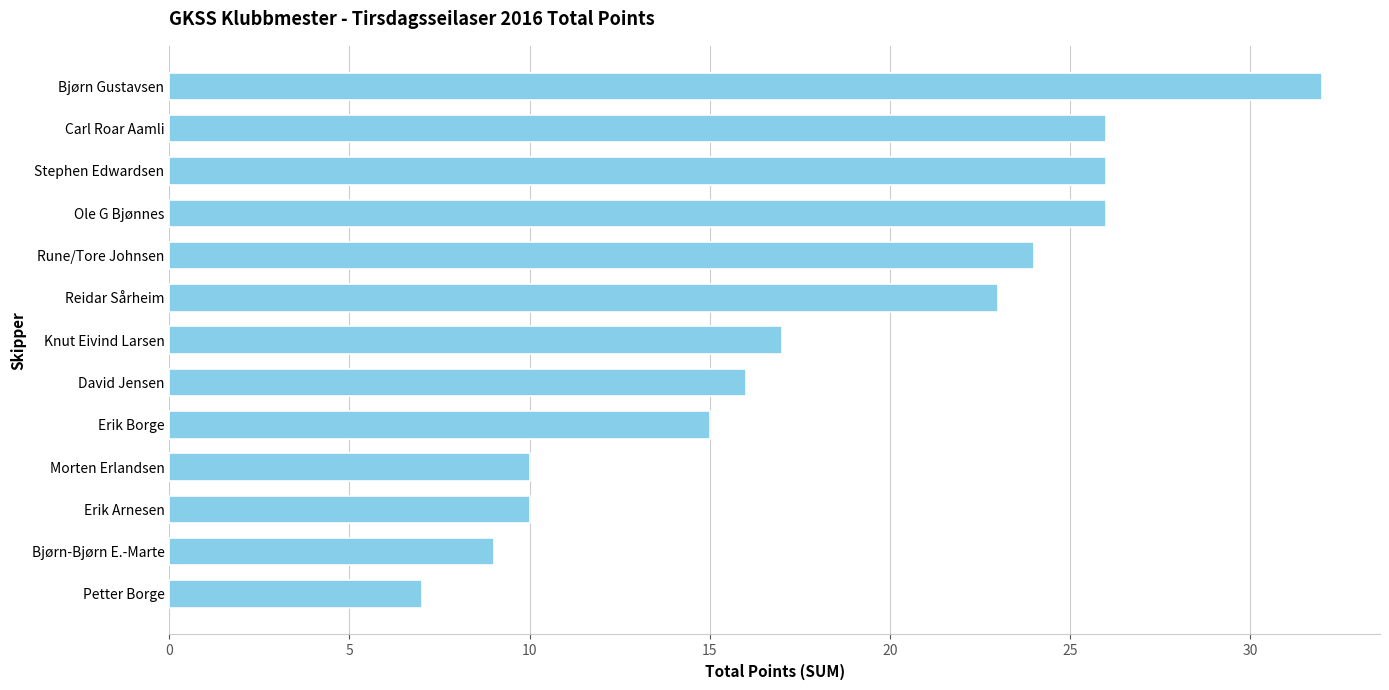

What is the greatest value displayed?

32